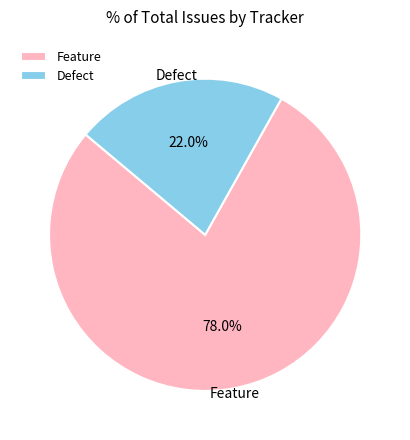

How much of the chart is everything except Defect?

78.0%